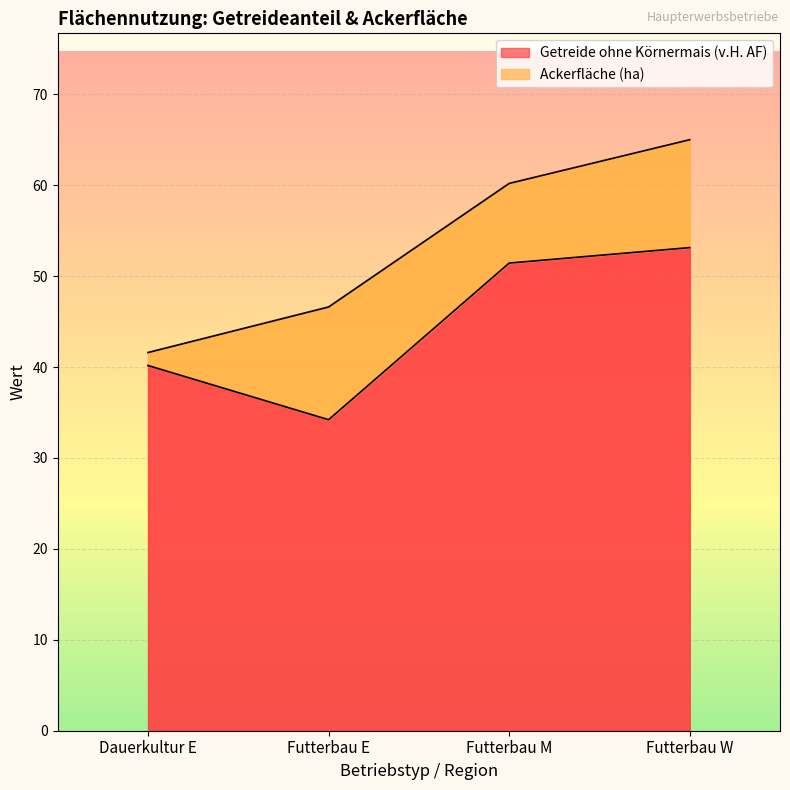

List the labels in order of value, smallest first.

Futterbau E, Dauerkultur E, Futterbau M, Futterbau W